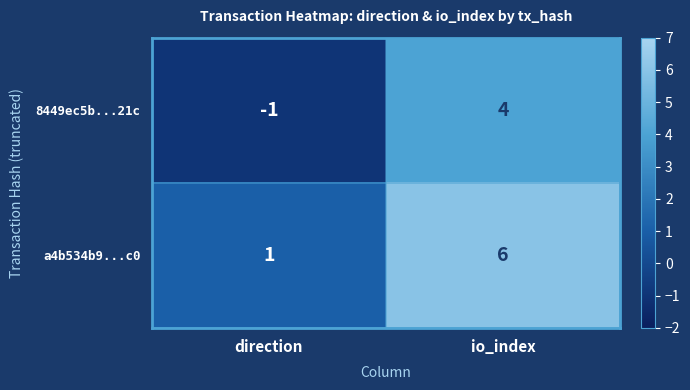

Reading left to right, list all the values displayed in this chart.

8449ec5b...21c: -1	4
a4b534b9...c0: 1	6